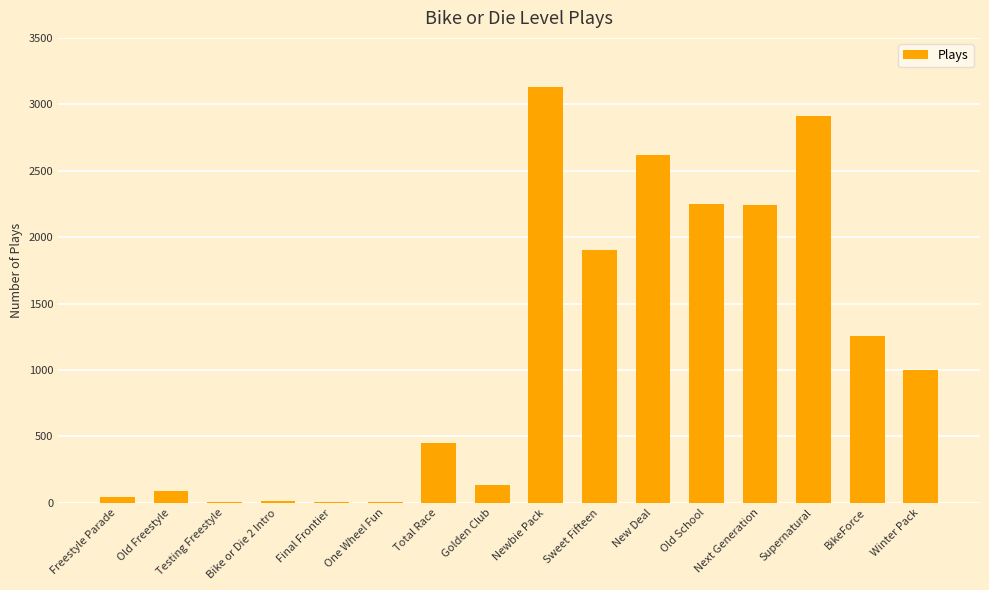

Which has a higher value, Final Frontier or Old School?

Old School